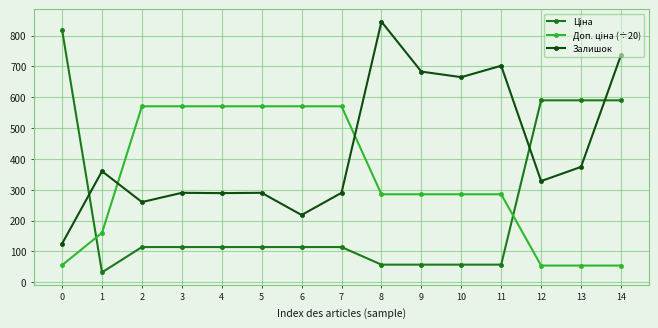

What is the total value across all series at 5?

974.6